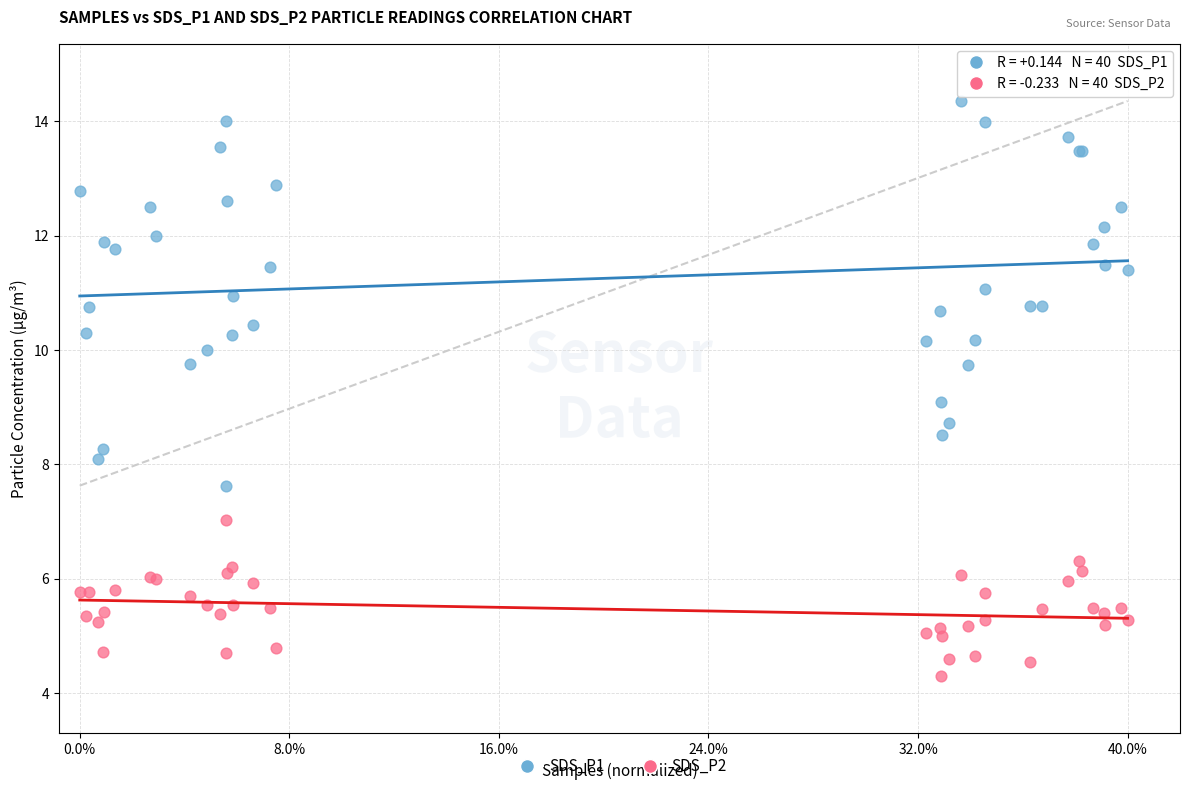

Which series contains the highest Y value?

SDS_P1